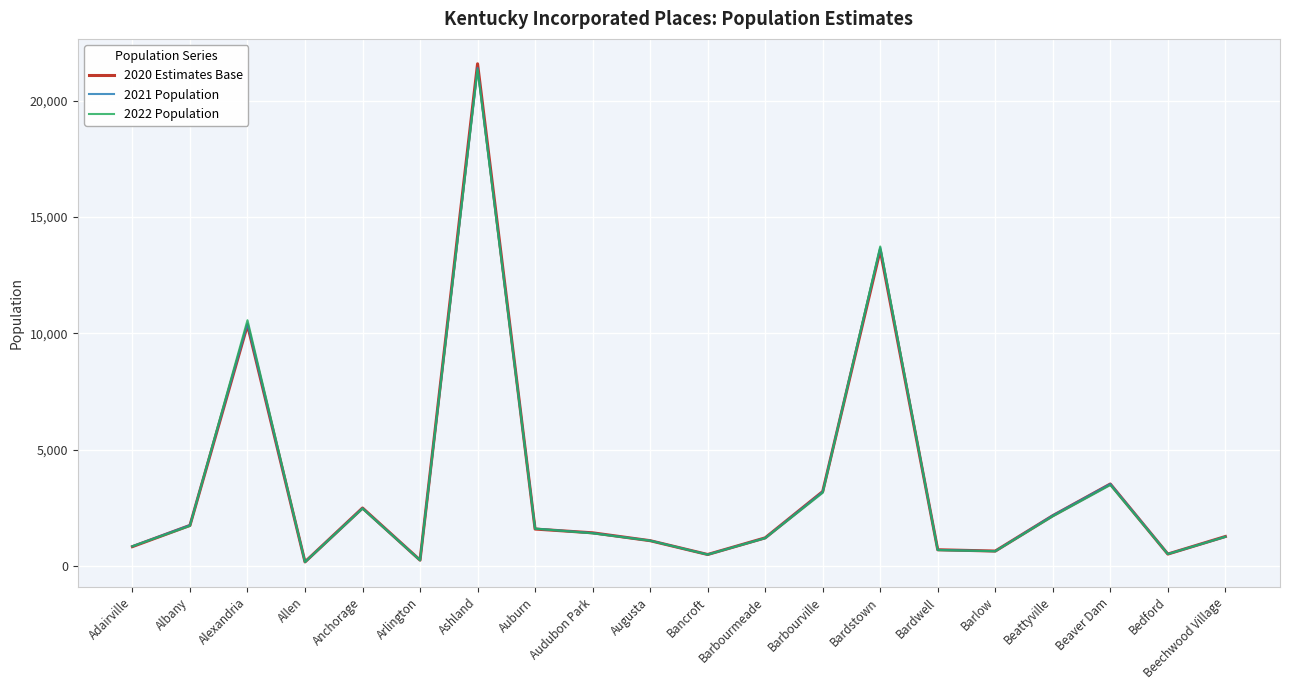

Which category has the lowest value across all series?

Allen